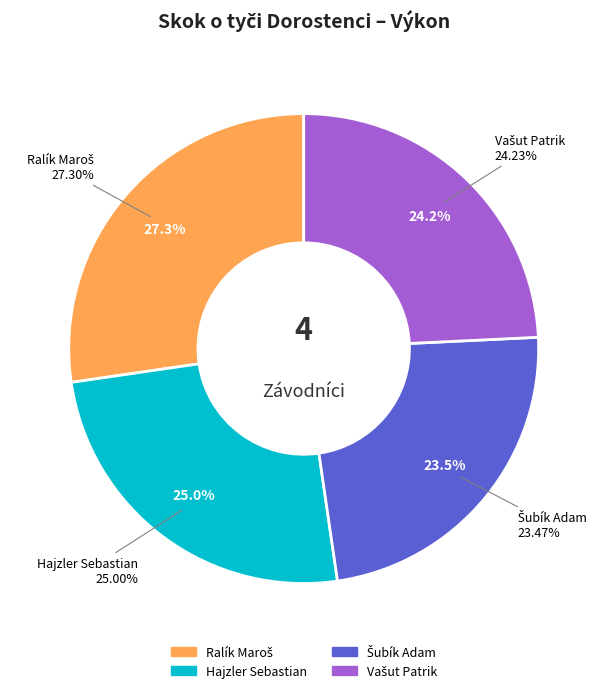

To the nearest percent, what portion does Šubík Adam represent?

23%